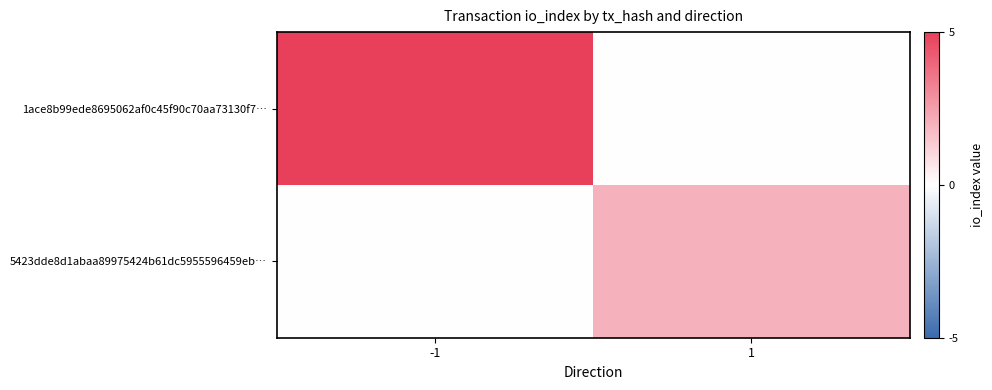

What is the greatest value displayed?

5